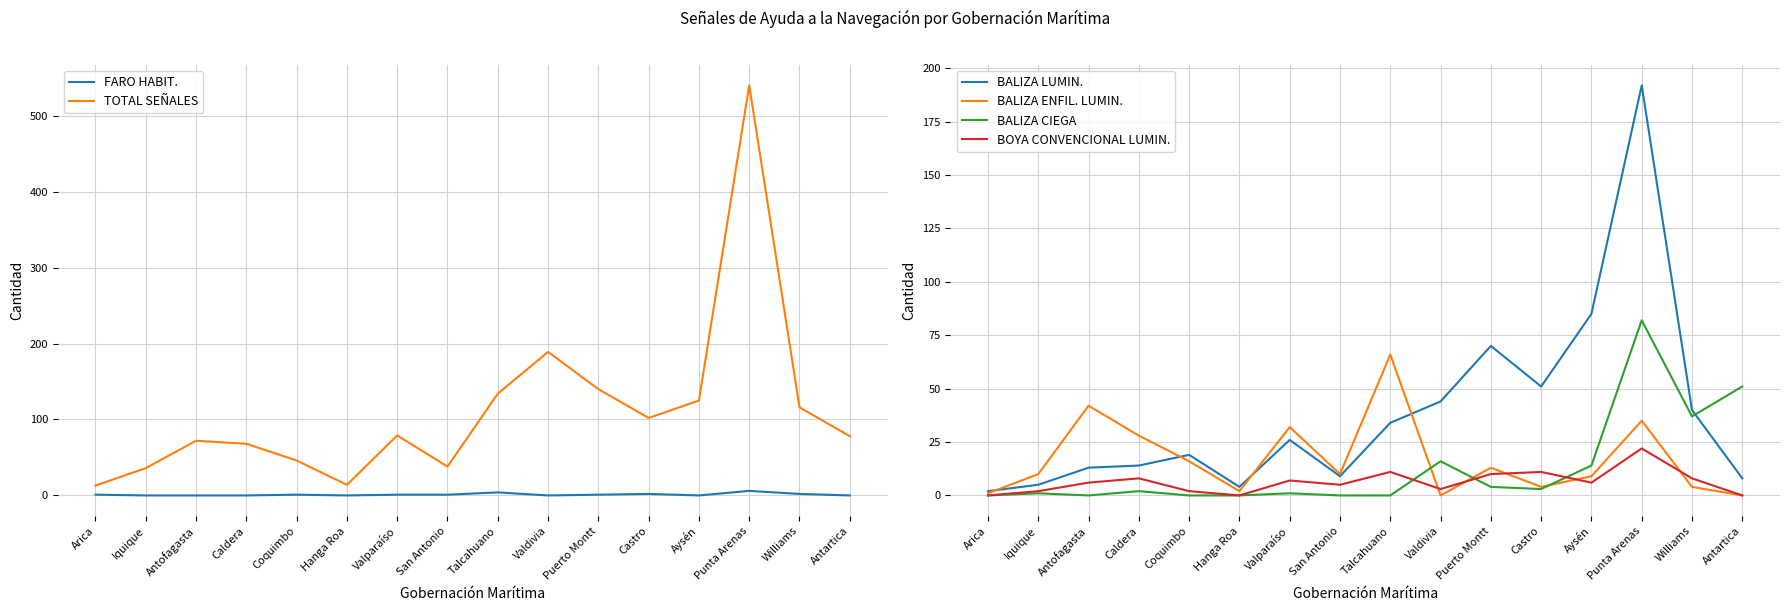

What is the value of the BALIZA LUMIN. point at the 6th from the left?

4